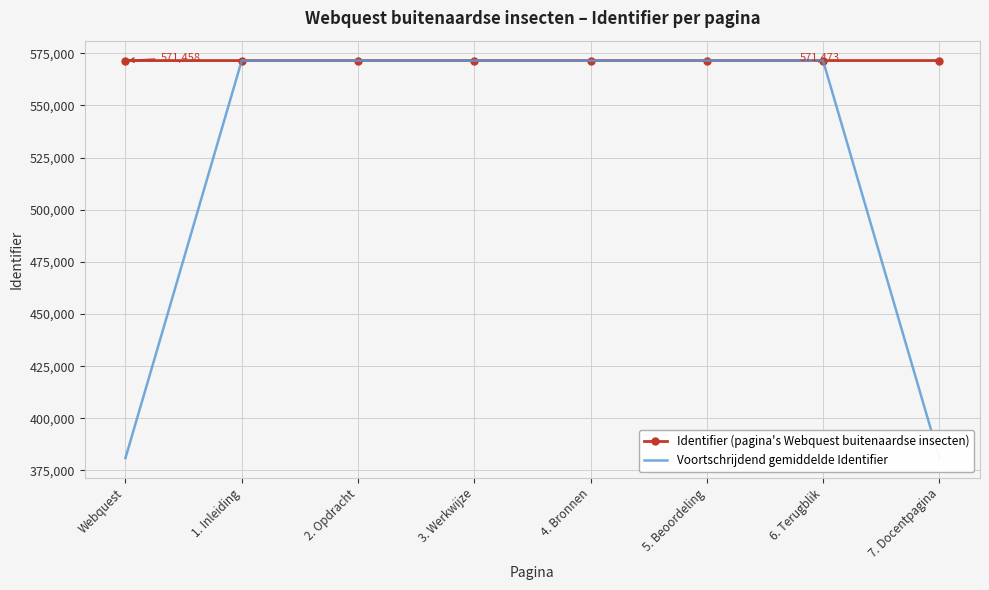

The value of Voortschrijdend gemiddelde Identifier at 1. Inleiding is 571460.3. True or false?

True